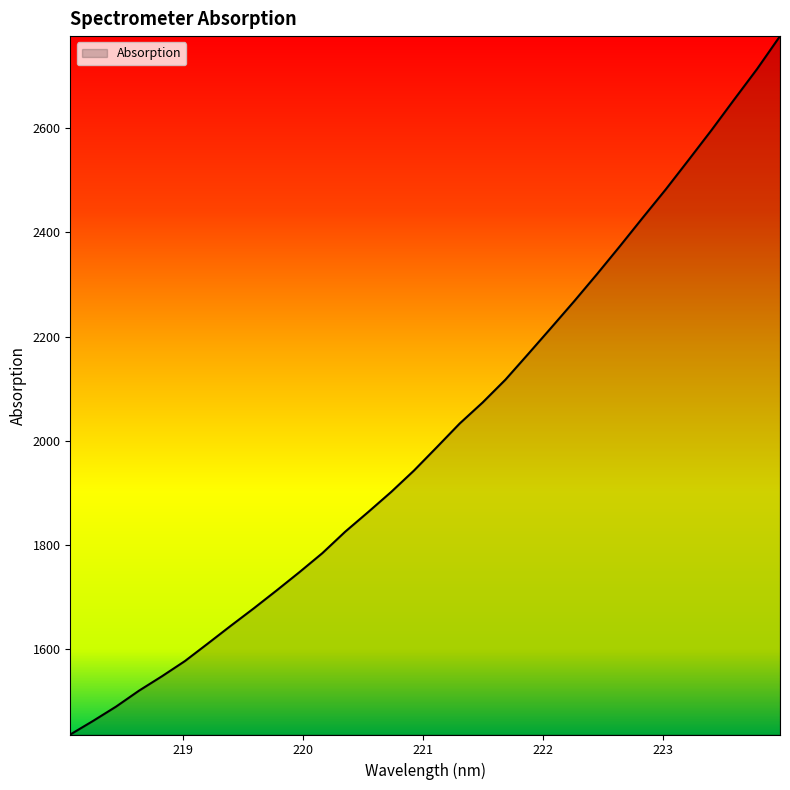

Count the number of data series in this chart.

1